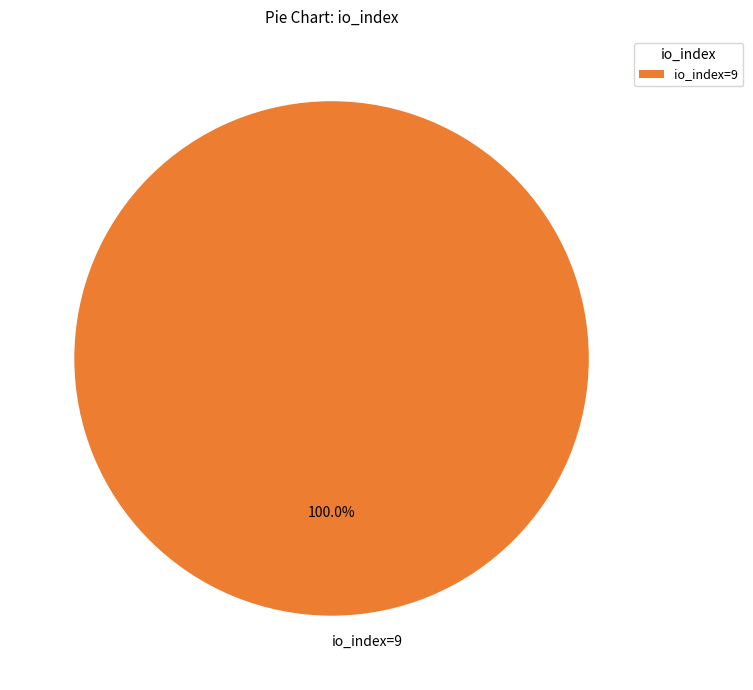

Does any single category account for the majority?

Yes